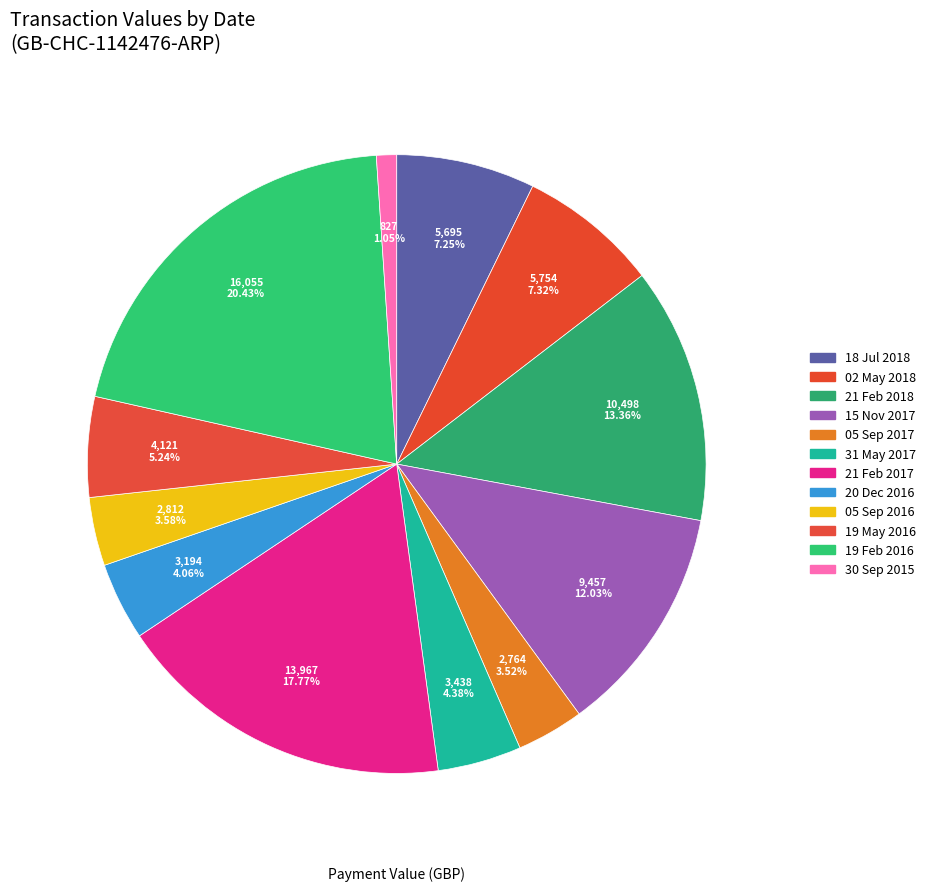

Count the number of slices in the pie.

12